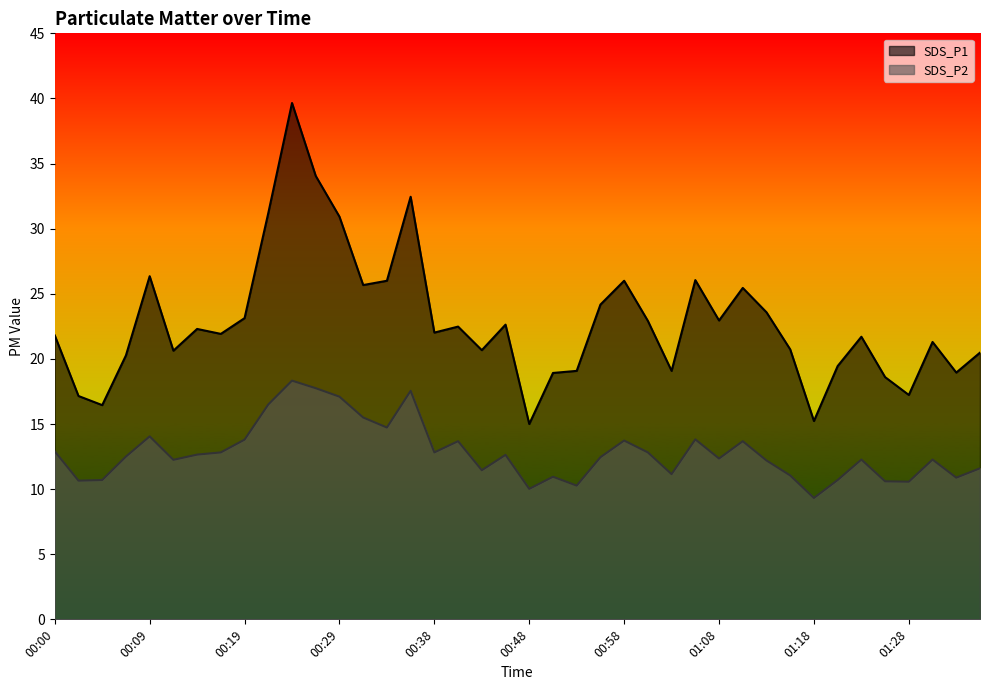

How many data points does each series have?

40